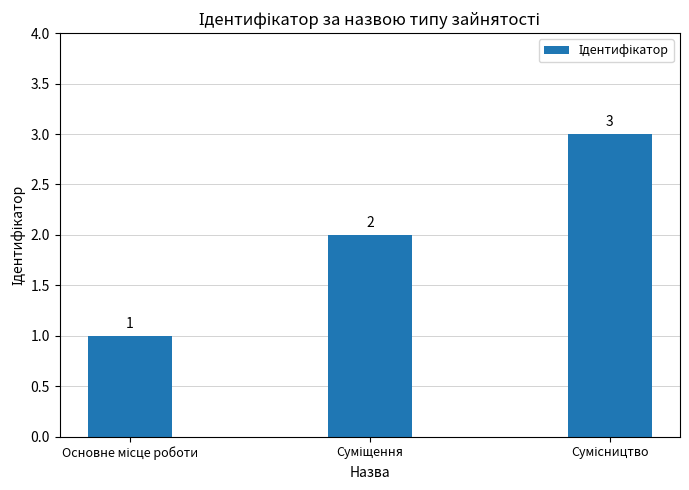

Count the number of categories in the chart.

3